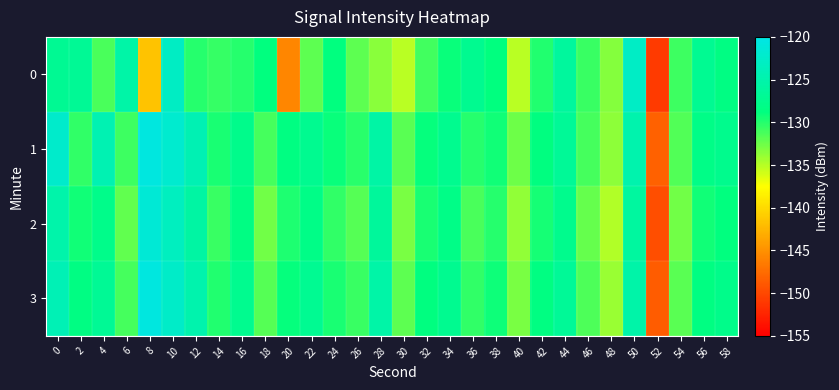

Which category has the lowest value across all series?

52